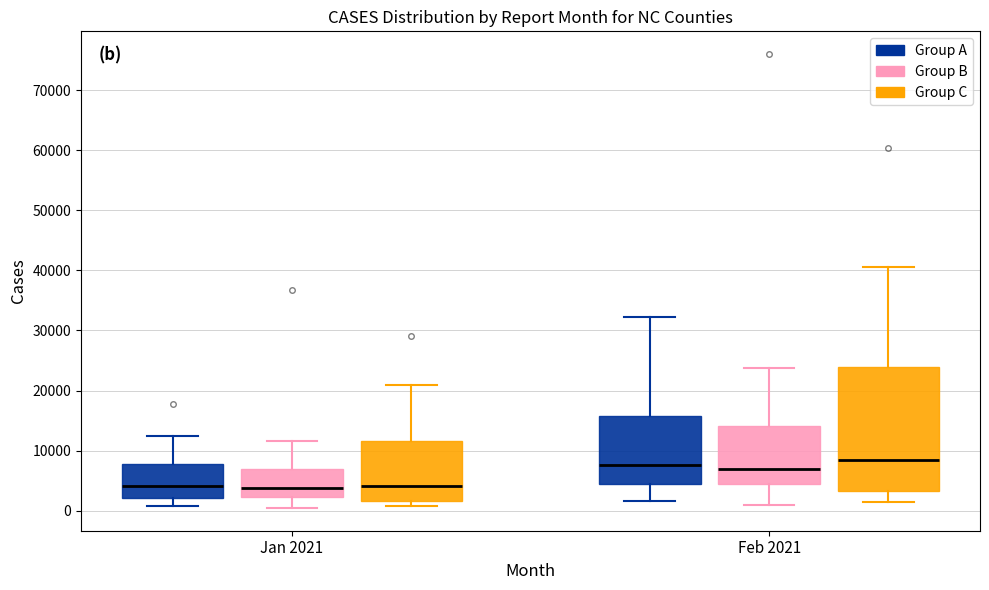

Reading left to right, transcribe this box plot: for each box, give where its median line is, the range the box spans, and where its two whiskers end, as read against the y-axis. The values are not printed on the chart, so give them approximately, as read against the axis.

Jan 2021 (Group A): median 4000, box 2000 to 8000, whiskers 1000 to 12000
Jan 2021 (Group B): median 4000, box 2000 to 7000, whiskers 0 to 12000
Jan 2021 (Group C): median 4000, box 2000 to 12000, whiskers 1000 to 21000
Feb 2021 (Group A): median 8000, box 4000 to 16000, whiskers 2000 to 32000
Feb 2021 (Group B): median 7000, box 4000 to 14000, whiskers 1000 to 24000
Feb 2021 (Group C): median 8000, box 3000 to 24000, whiskers 1000 to 41000